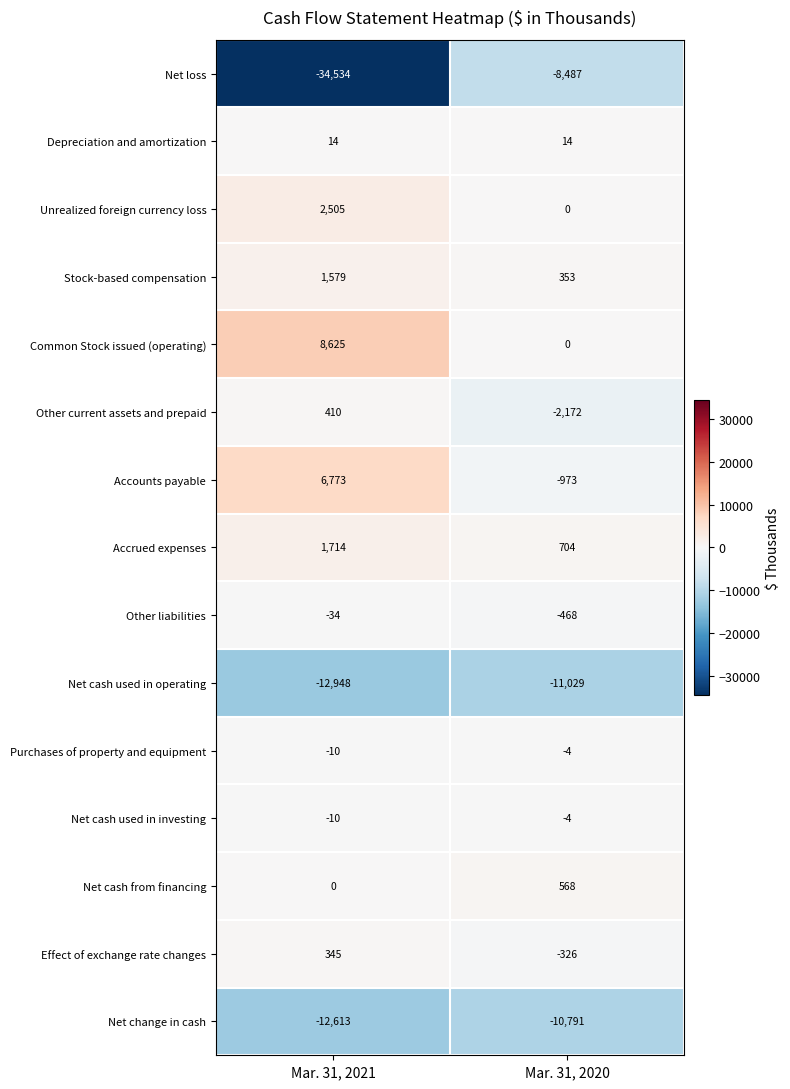

What is the maximum value shown in the chart?

8625